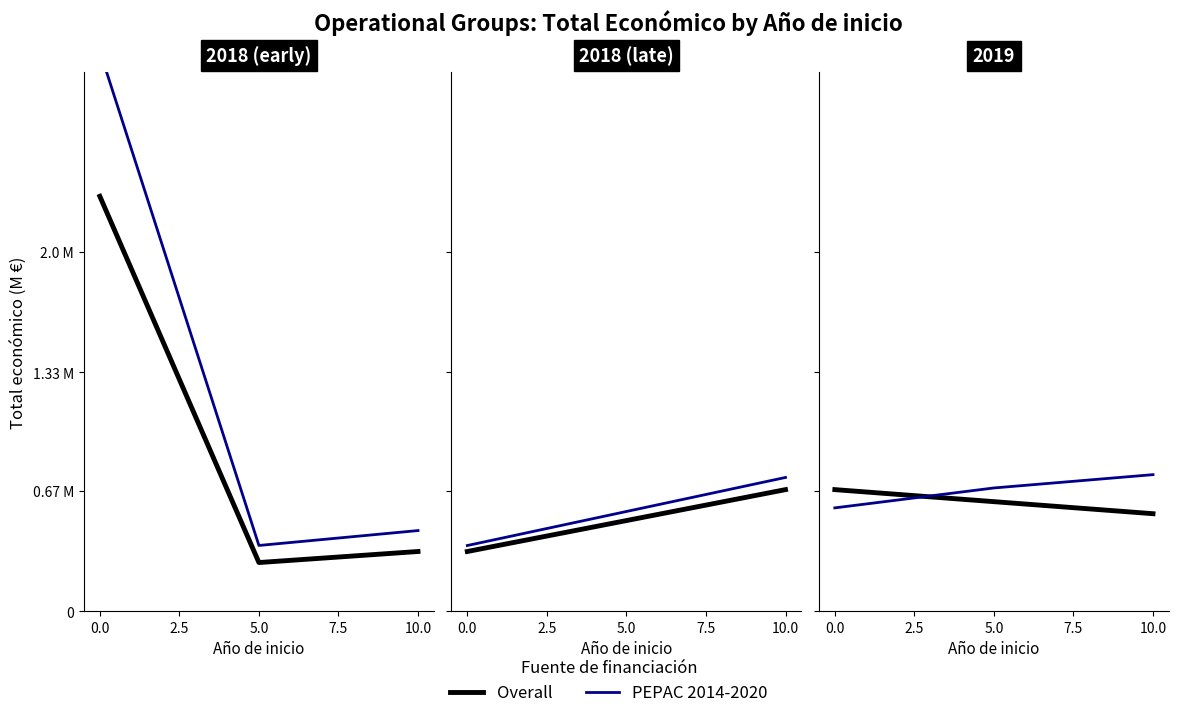

What is the approximate value of Overall at 5.0?

0.6